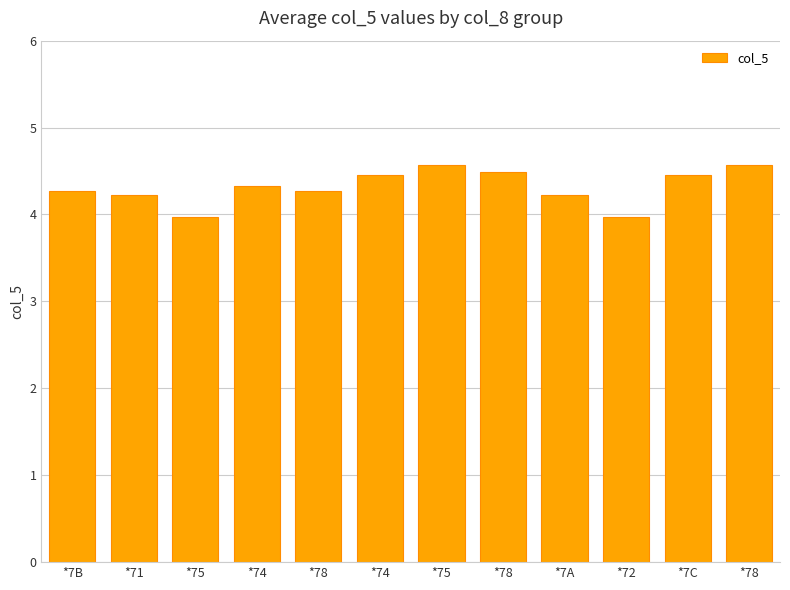

Rank the categories by value from lowest to highest.

*75, *72, *71, *7A, *7B, *78, *74, *74, *7C, *78, *75, *78